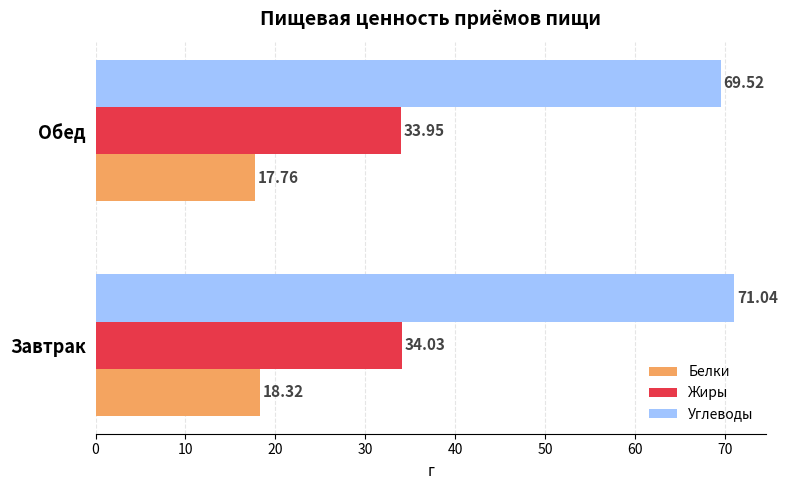

At which label is Углеводы closest to 70?

Обед